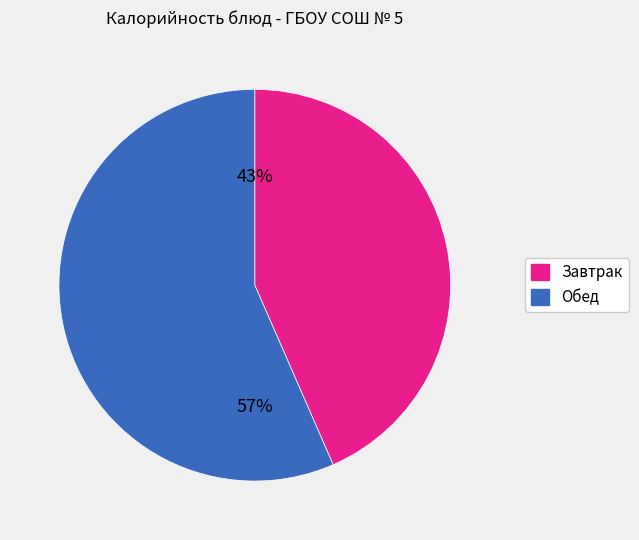

Is there a majority slice in this chart?

Yes